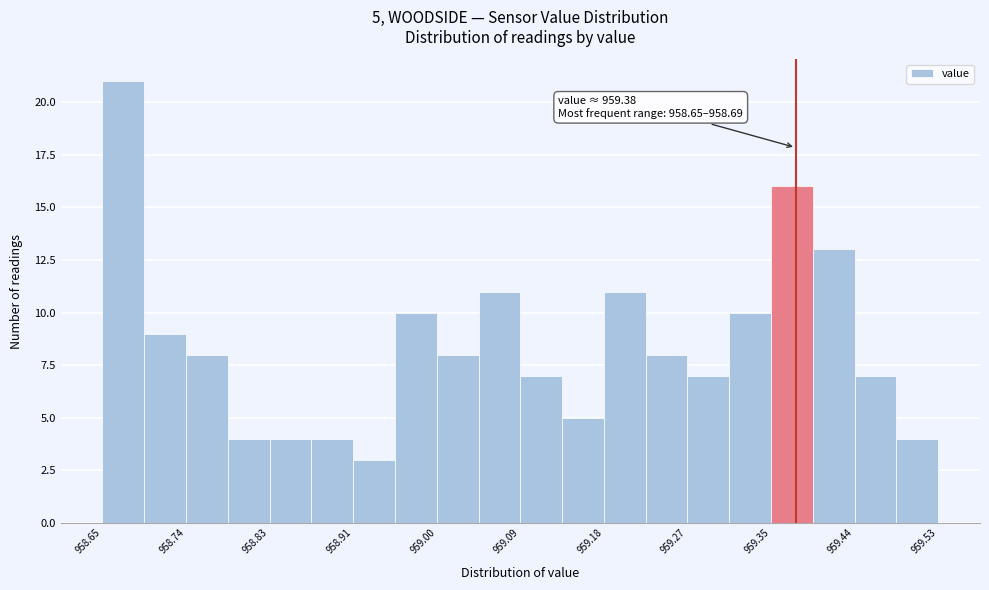

Over which range of the x-axis is the bar tallest?

958.650 to 958.694